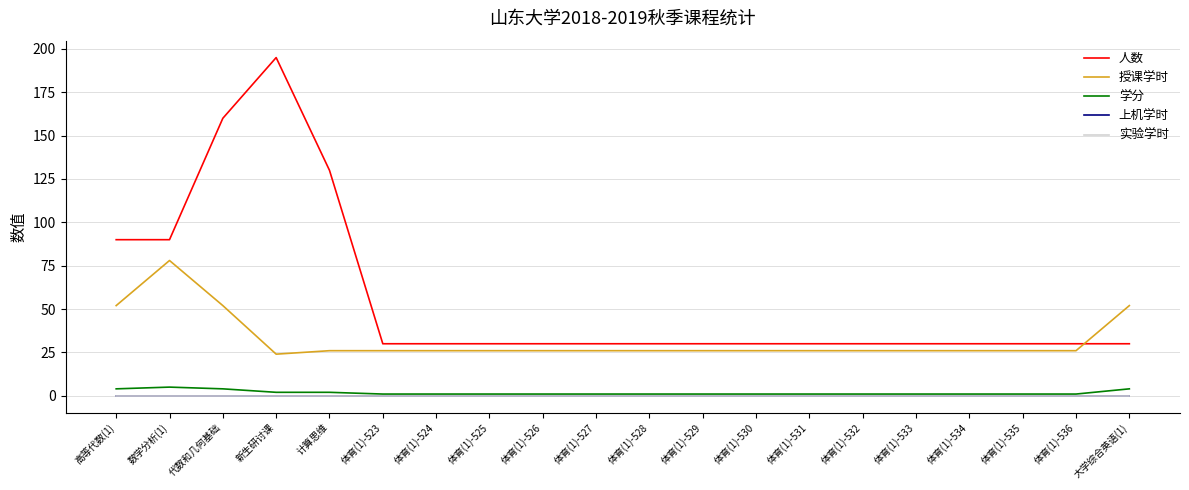

How many lines are shown in the chart?

5